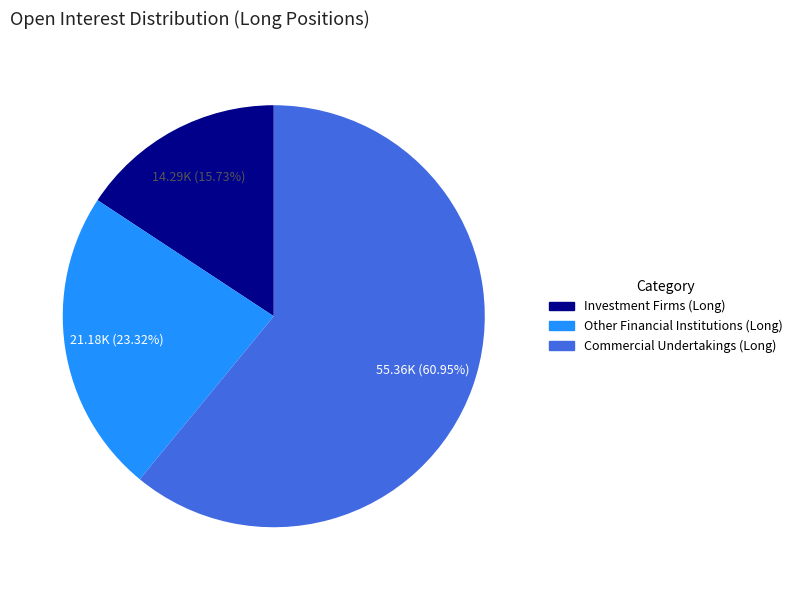

How many slices are in this pie chart?

3